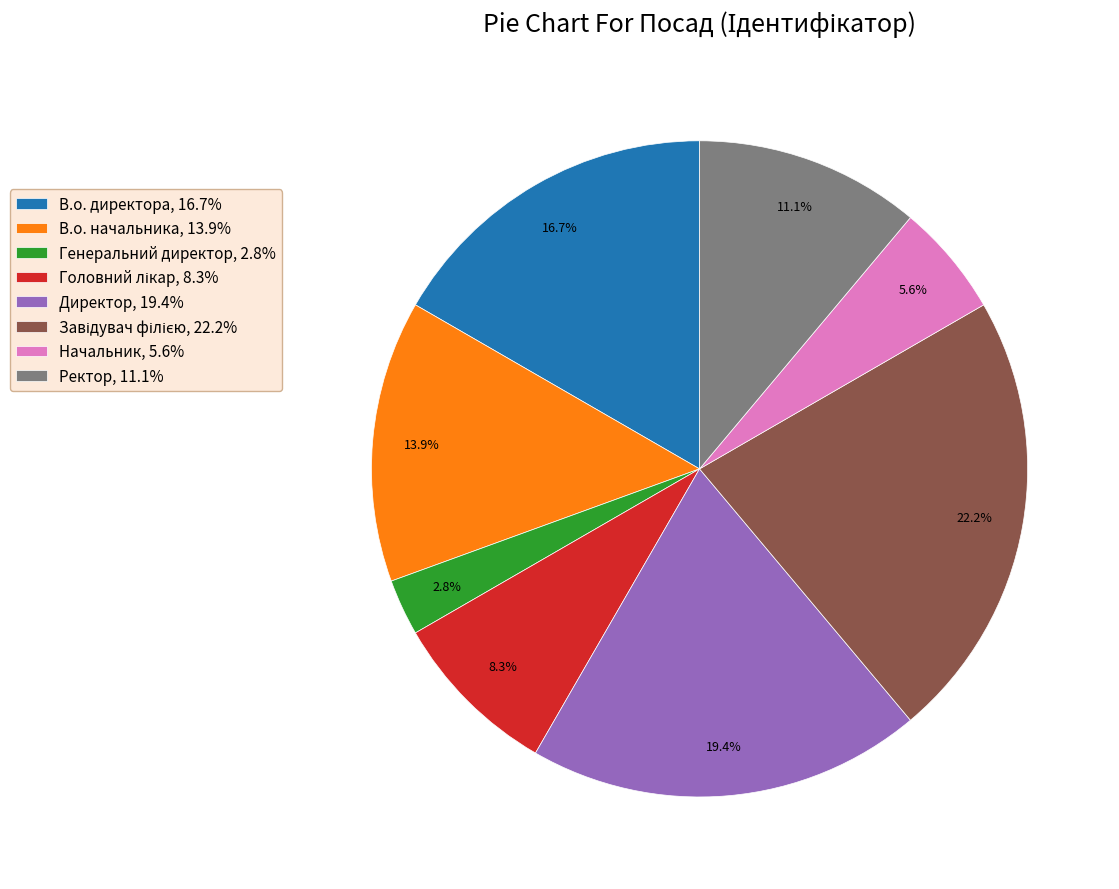

What percentage is NOT represented by Генеральний директор, 2.8%?

97.2%